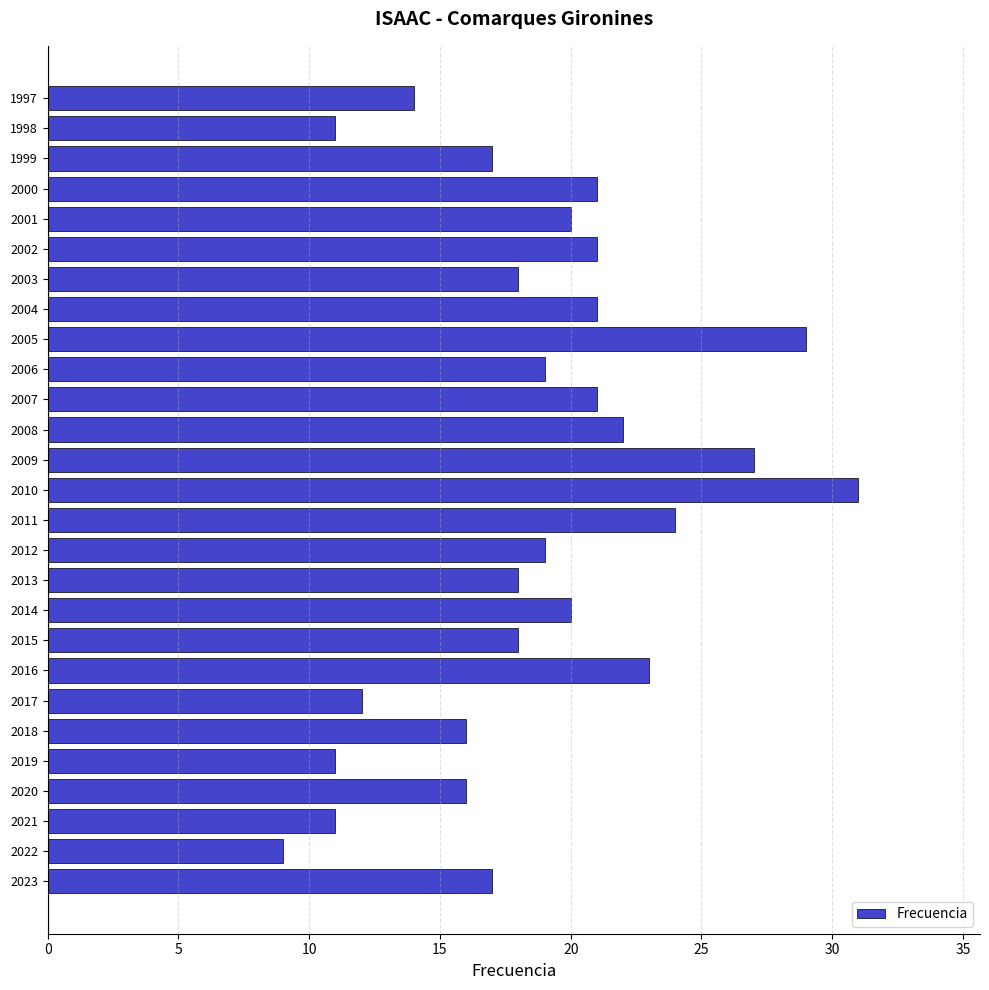

True or false: the data shows 20 at 2001.

True